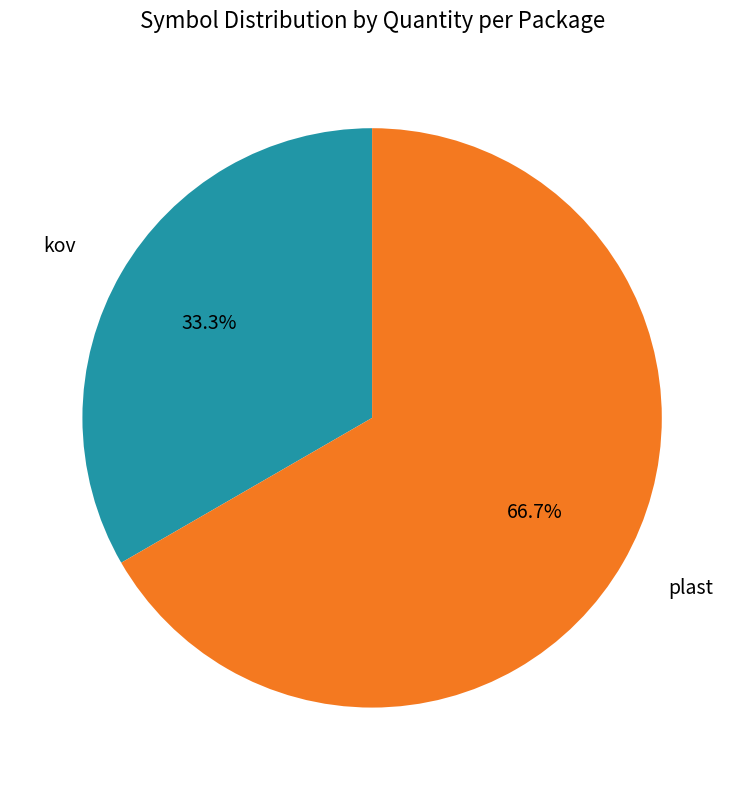

Rank the categories by value from lowest to highest.

kov, plast